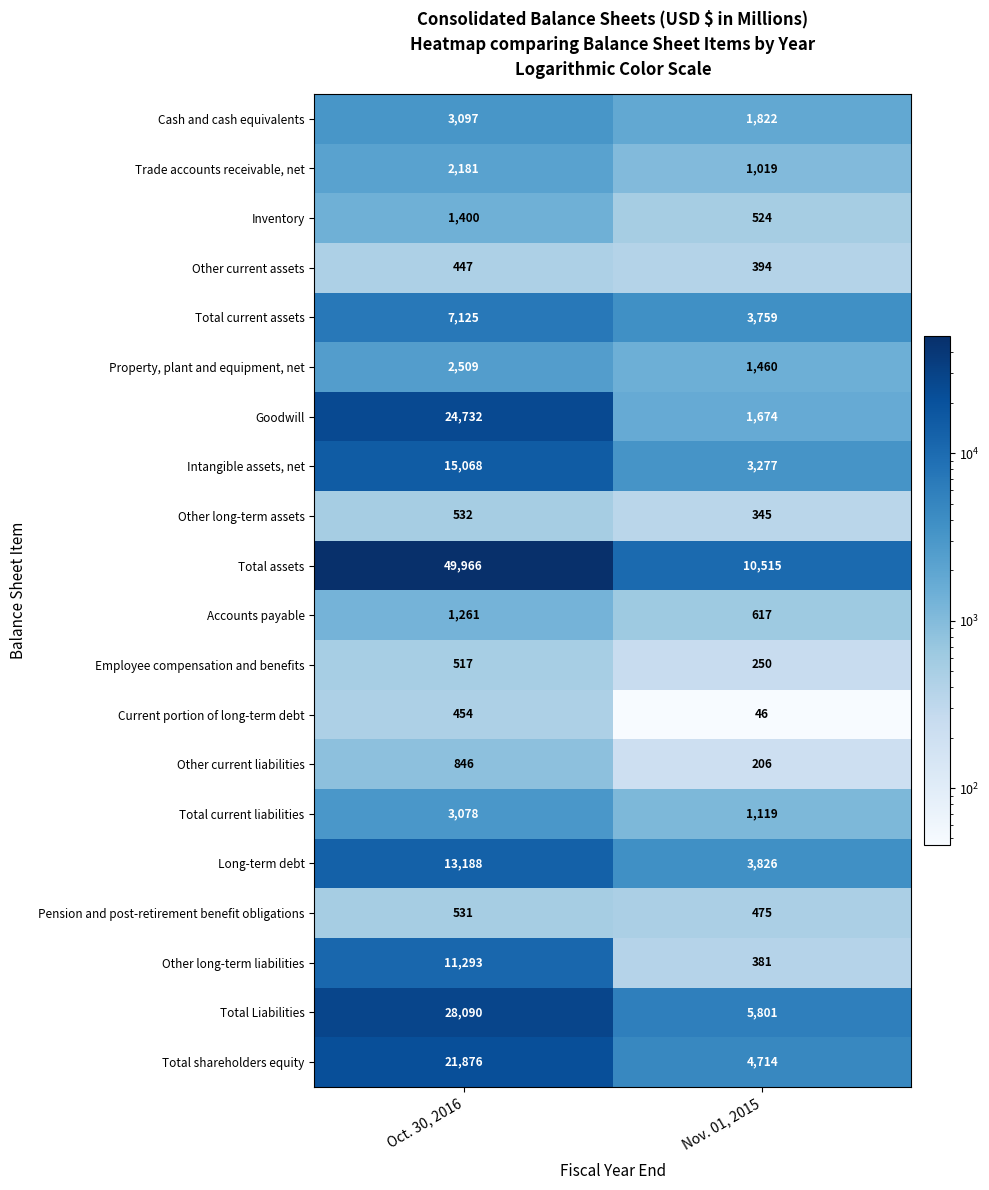

What is the difference between the highest and lowest values at Nov. 01, 2015?

10469